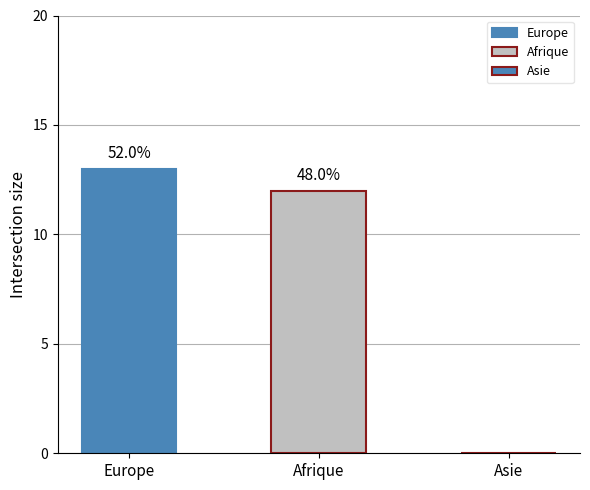

Does the chart contain stacked bars?

No